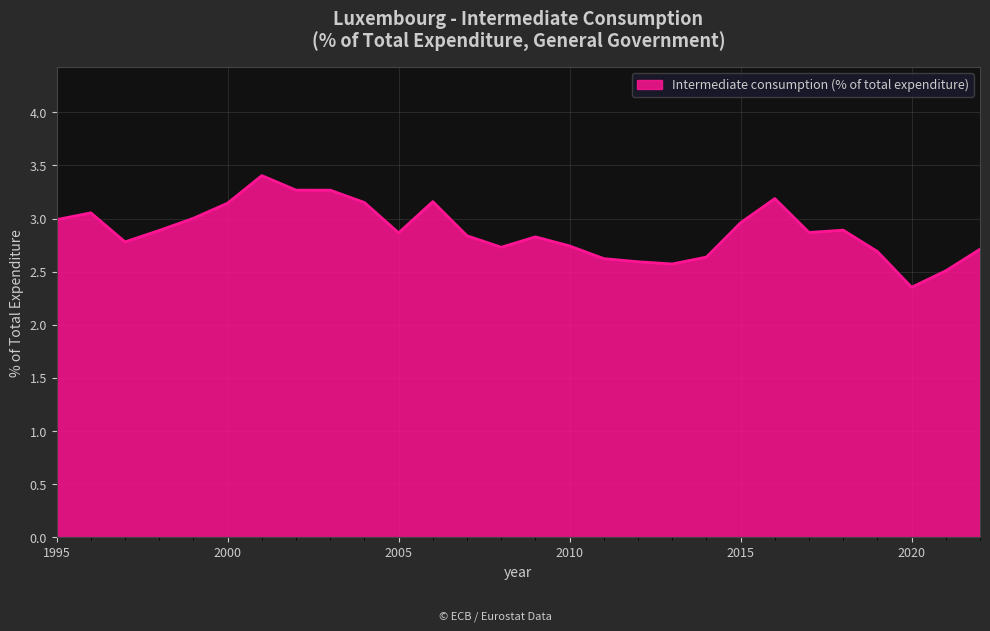

What is the difference between the maximum and minimum values?

1.1